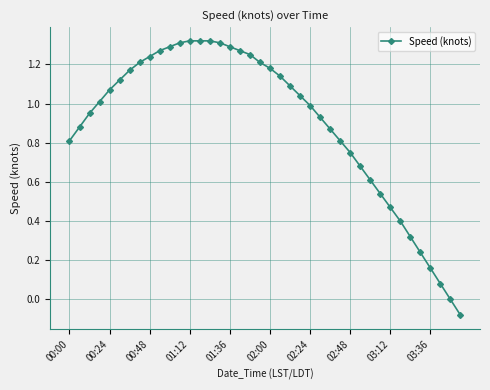

What is the difference between the second highest and minimum values?

1.4